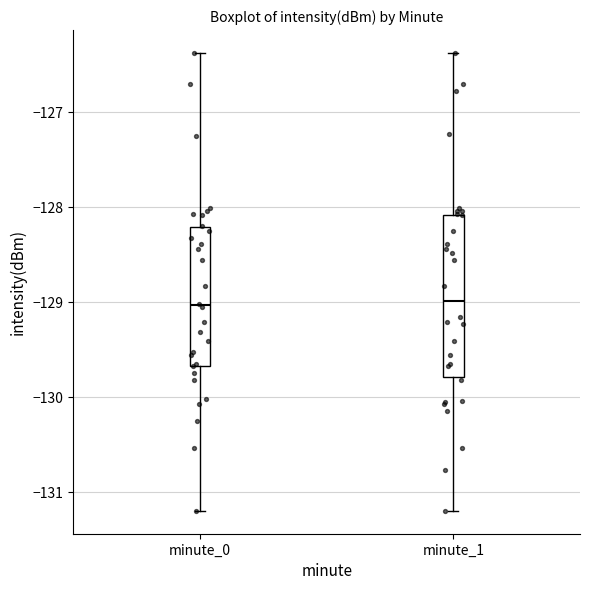

Which box is the tallest, from its lower edge to its upper edge?

minute_1